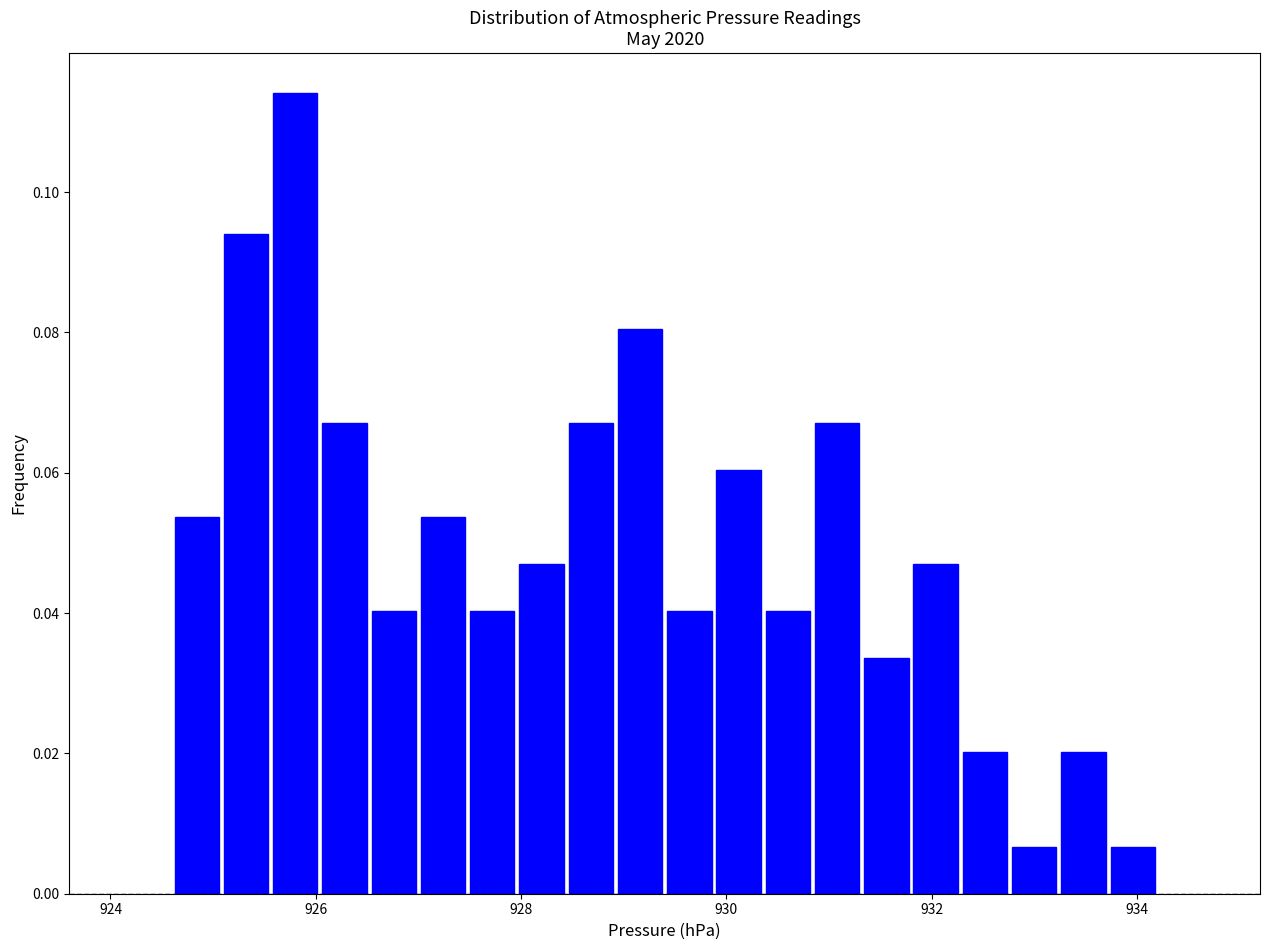

Around what value on the x-axis is the tallest bar? Give the approximate position of its centre, as read against the axis.

925.8